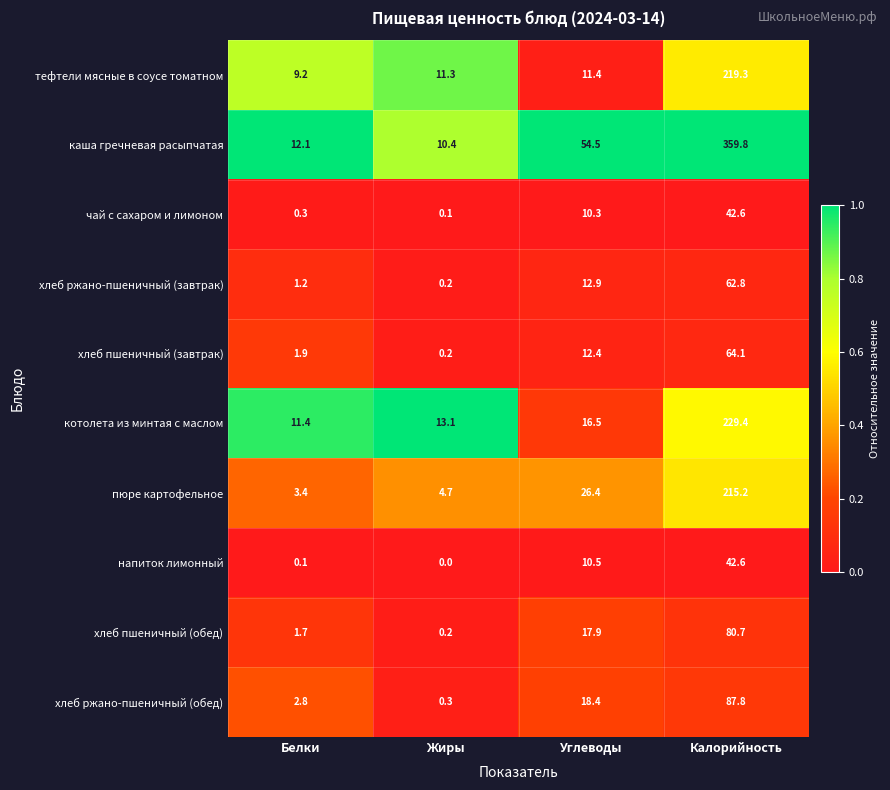

True or false: хлеб пшеничный (обед) has a value of 17.9 at Углеводы.

True